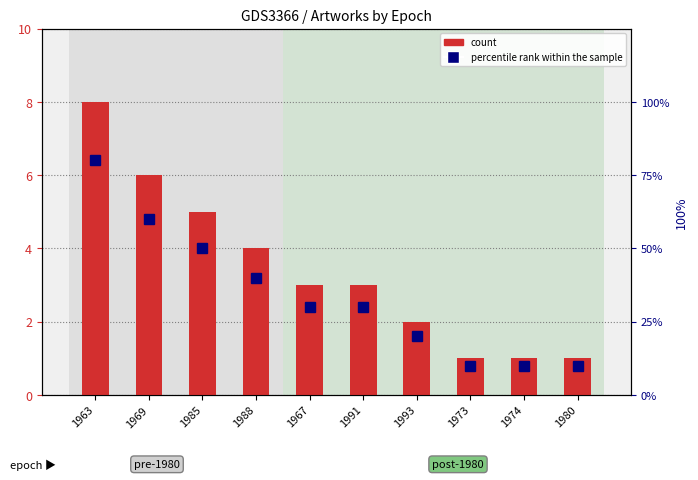

What is the difference between the maximum and minimum values in the percentile rank within the sample series?

0.7